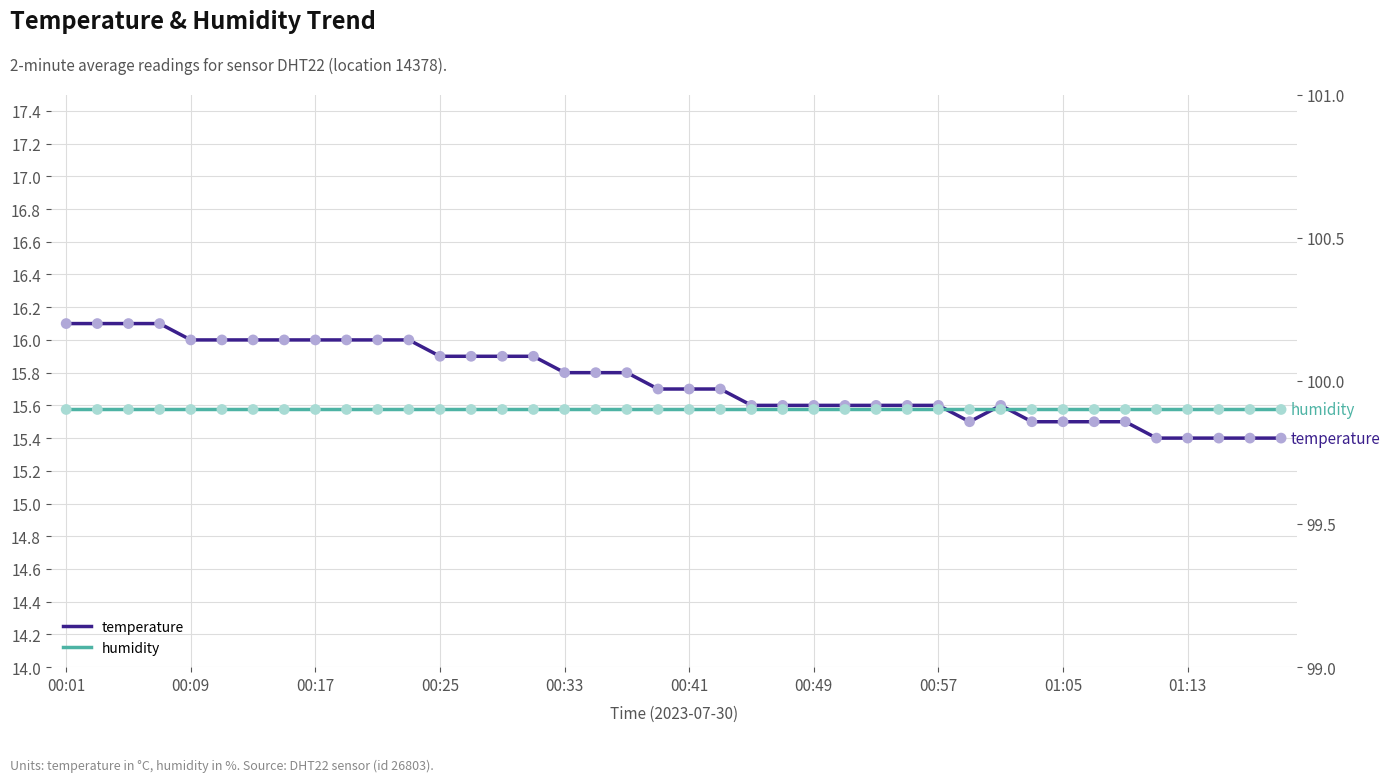

Which series reaches the maximum Y coordinate?

humidity